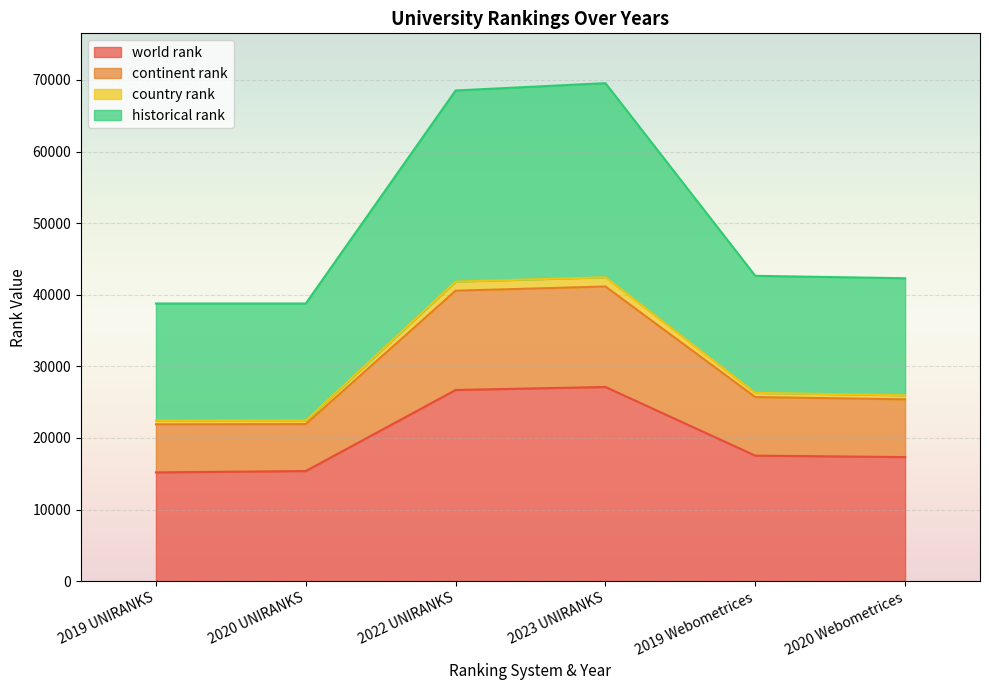

What position from the right is 2019 Webometrices?

2